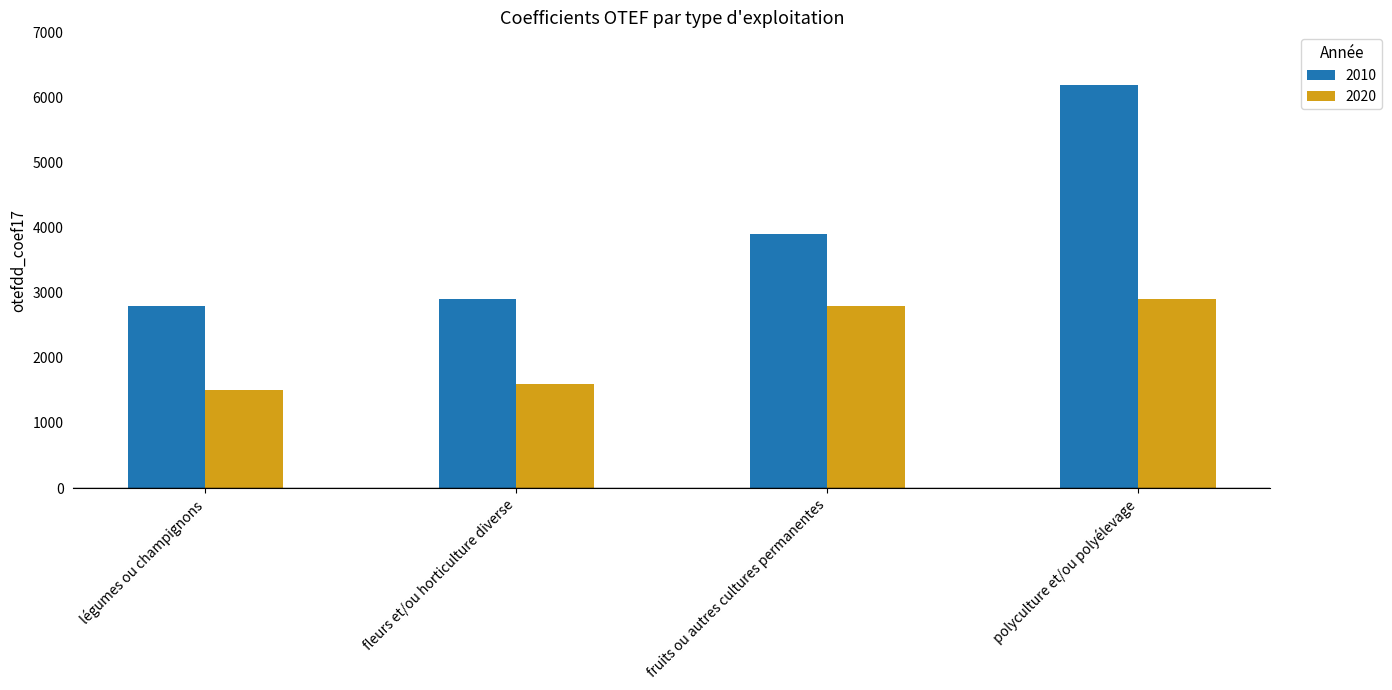

What is the greatest value displayed?

6184